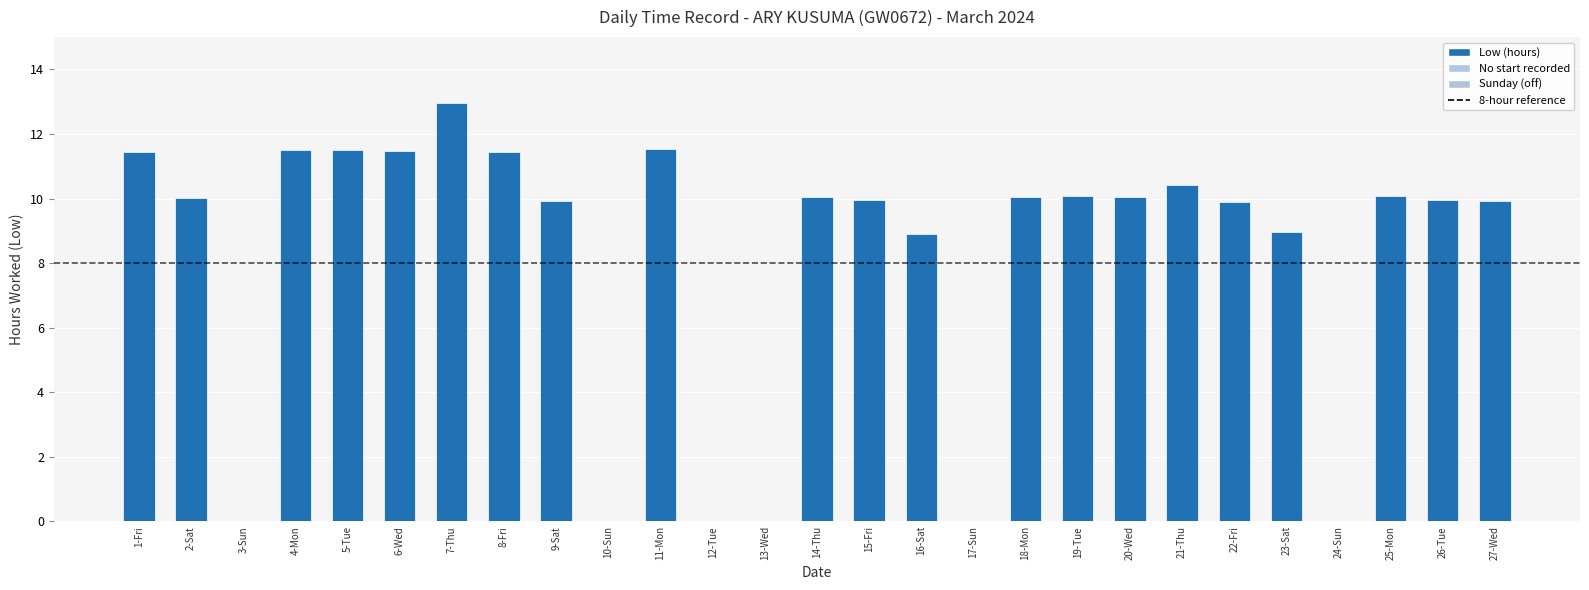

What is the change in value from 4-Mon to 10-Sun?

-11.5